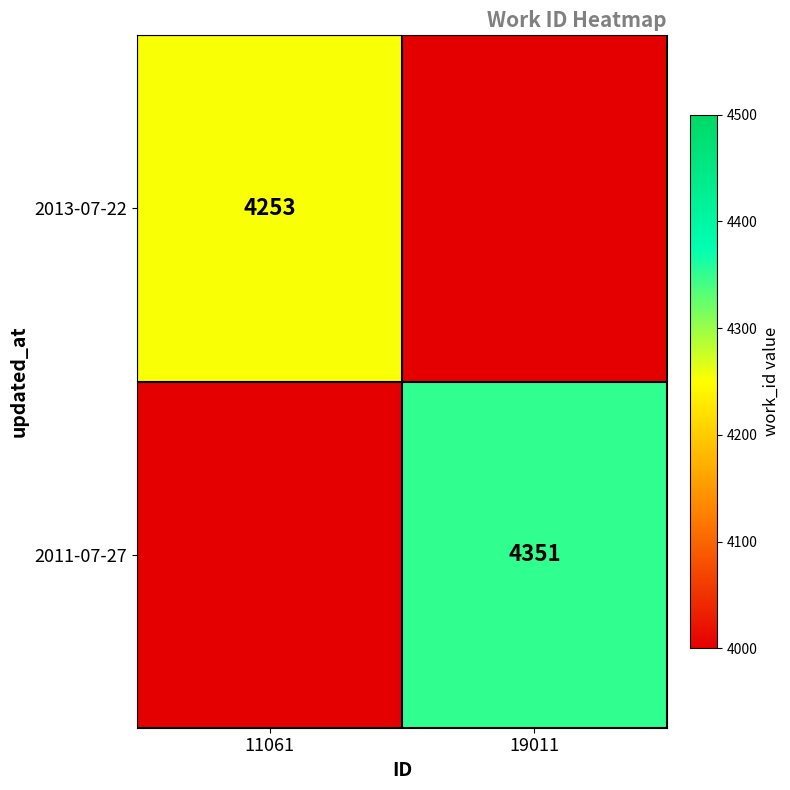

The 2013-07-22 series shows 6708 at 11061. True or false?

False